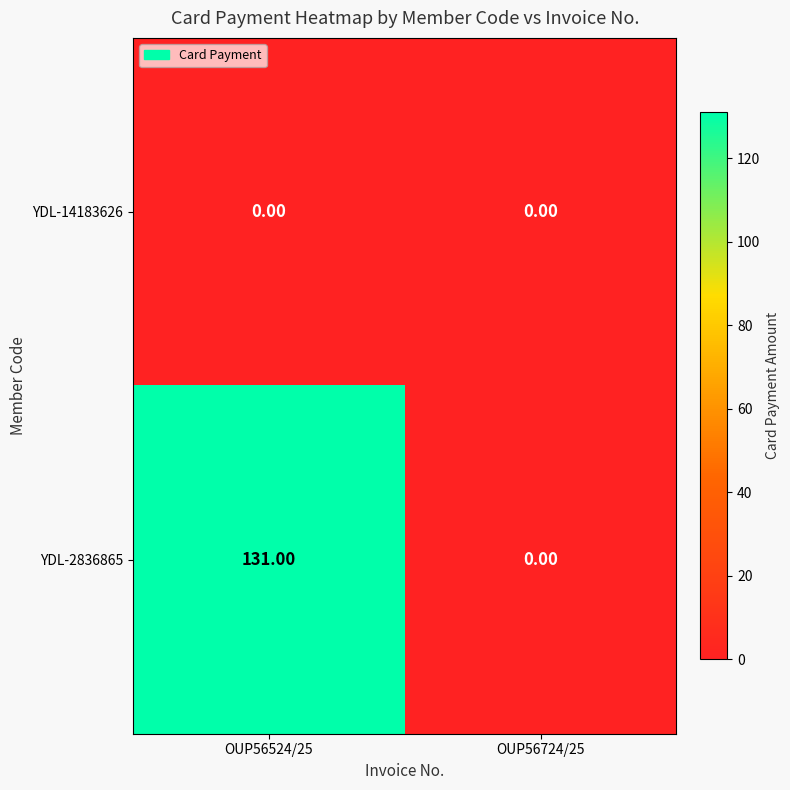

Which series has the largest range (max minus min)?

YDL-2836865